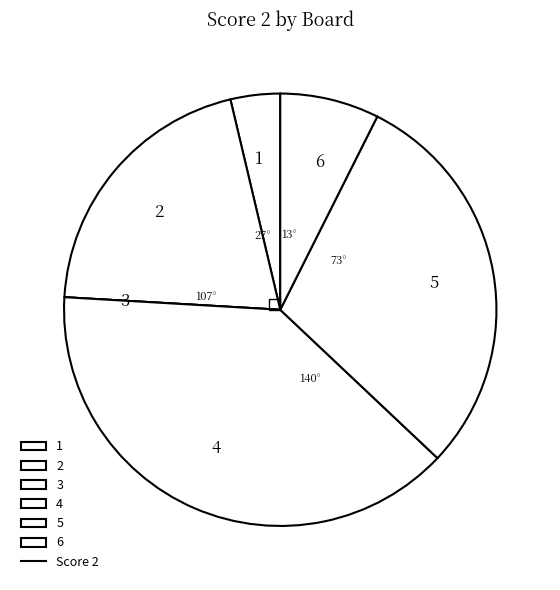

Is there a majority slice in this chart?

No